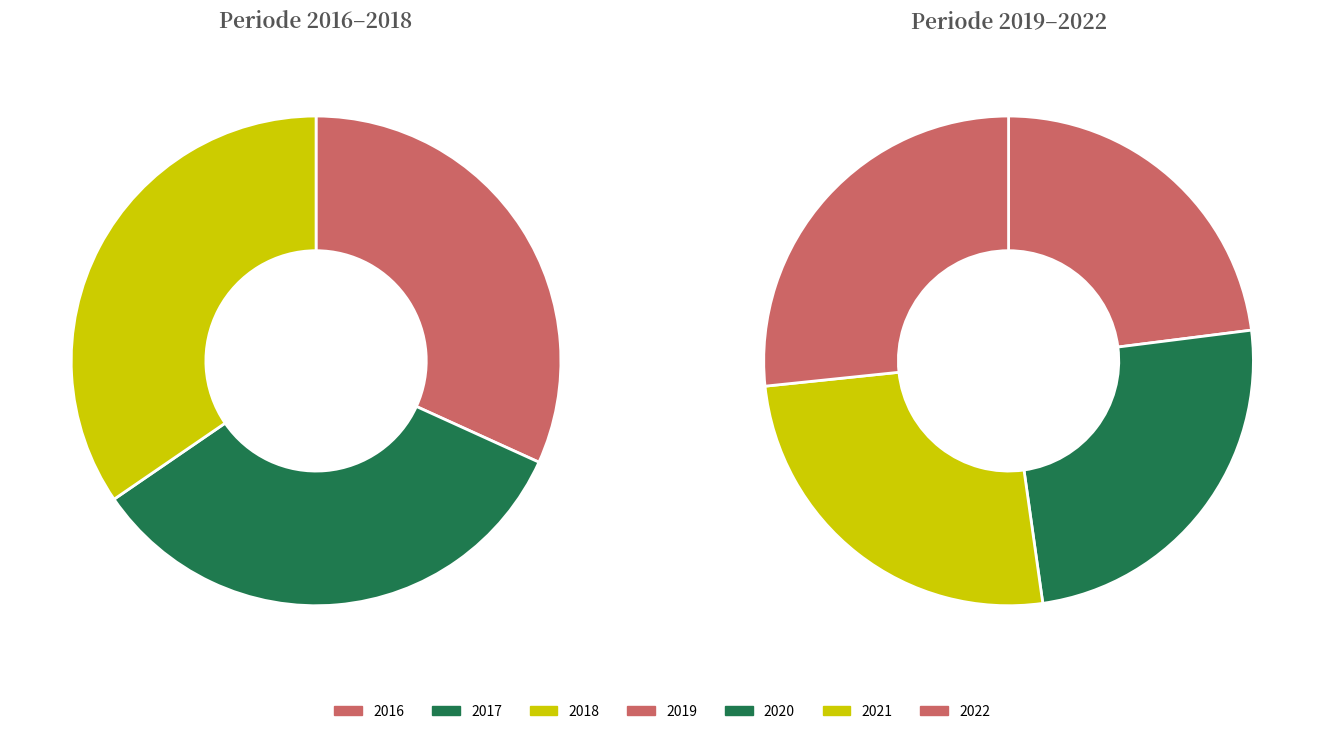

How many segments does this pie chart have?

7